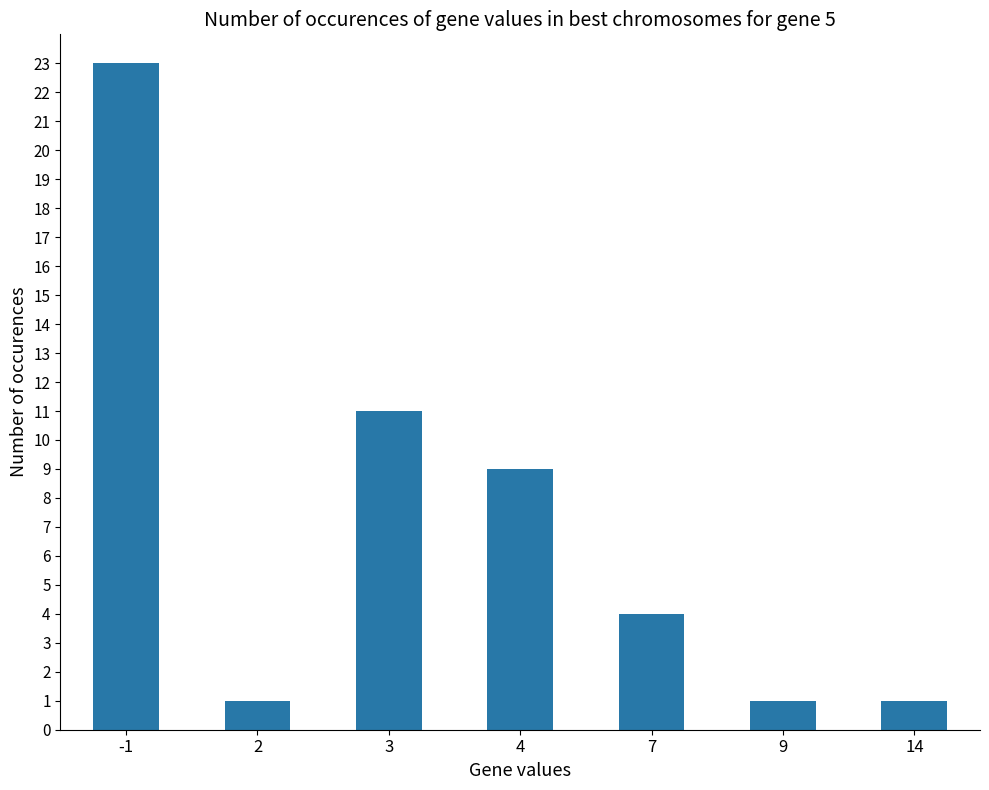

At which category does the chart reach its peak across all series?

-1